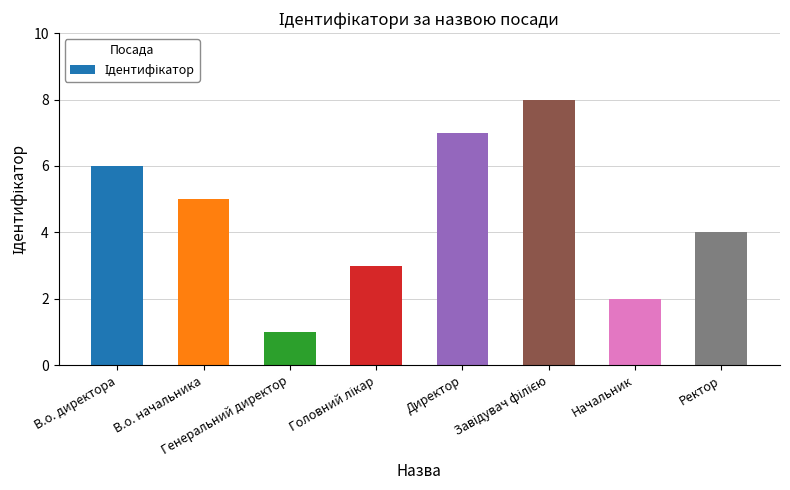

What is the difference between the maximum and minimum values?

7